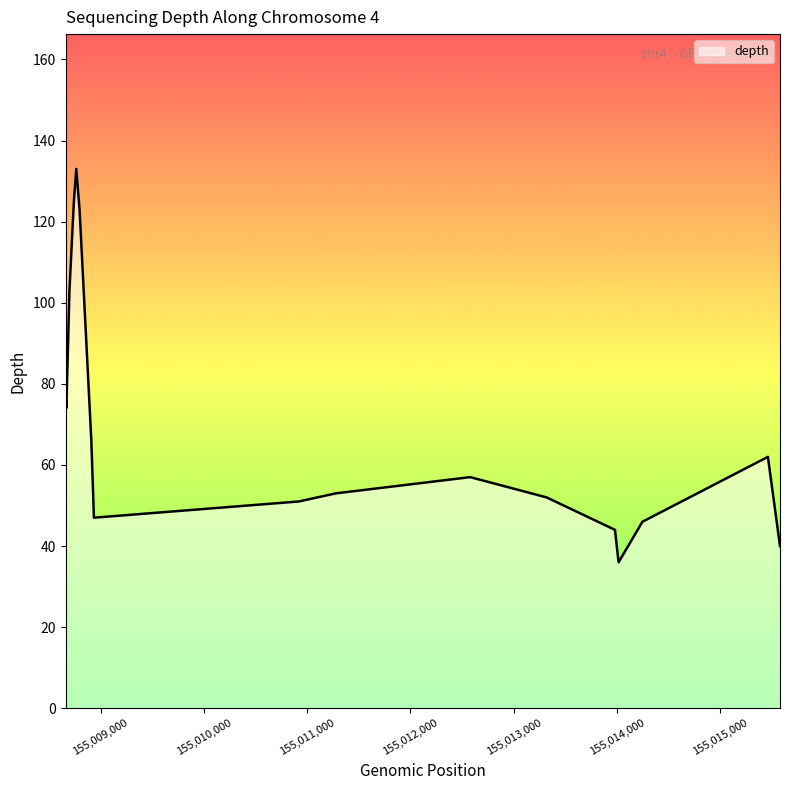

What is the greatest value displayed?

133